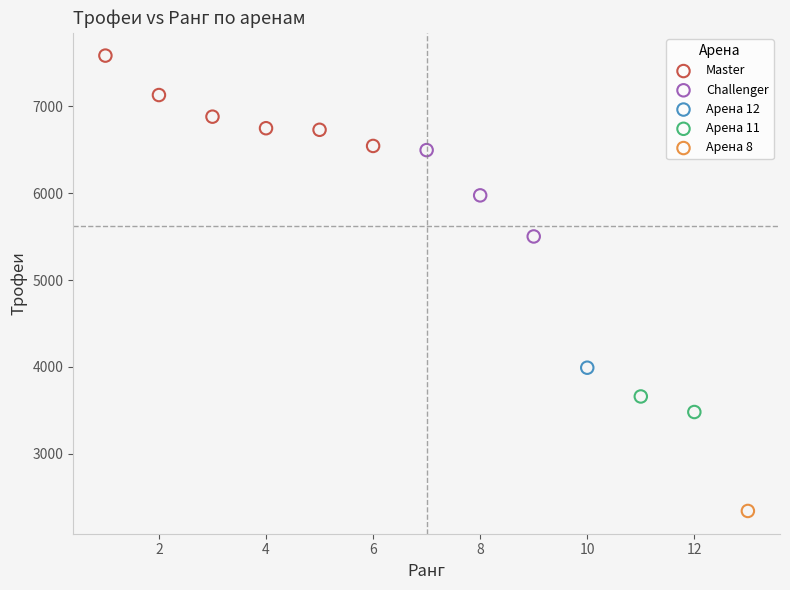

Which series contains the highest Y value?

Master